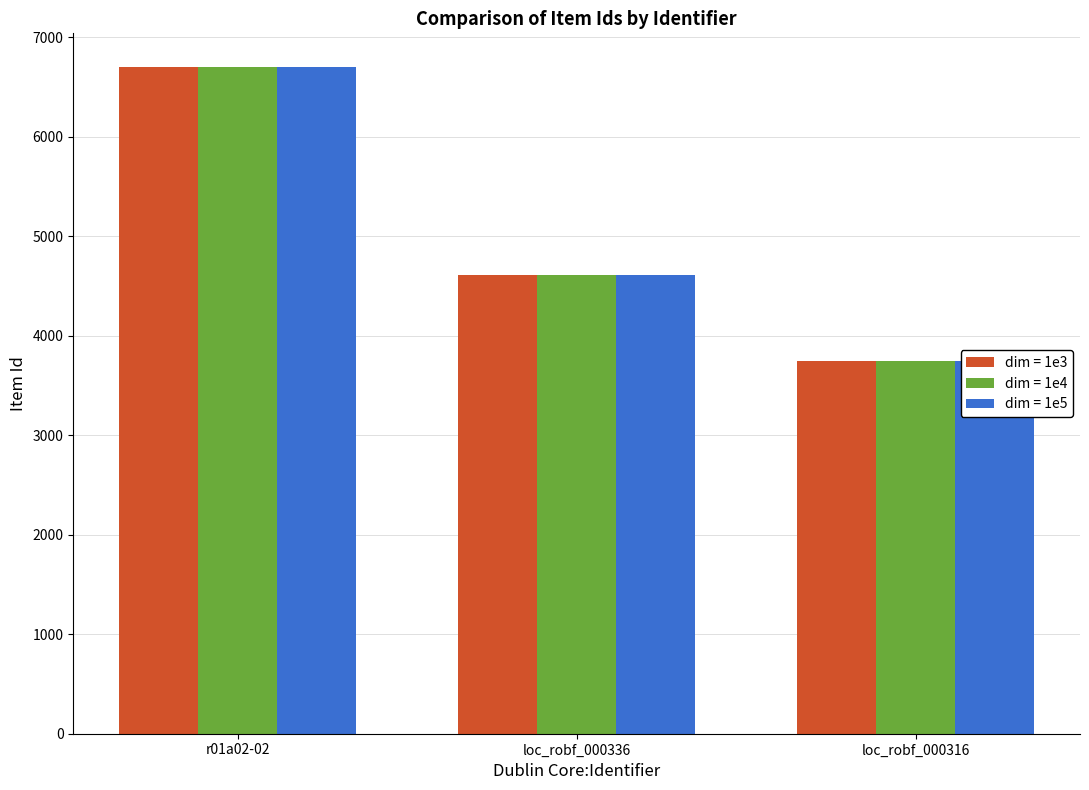

What are all the series names shown in the legend?

dim = 1e3, dim = 1e4, dim = 1e5